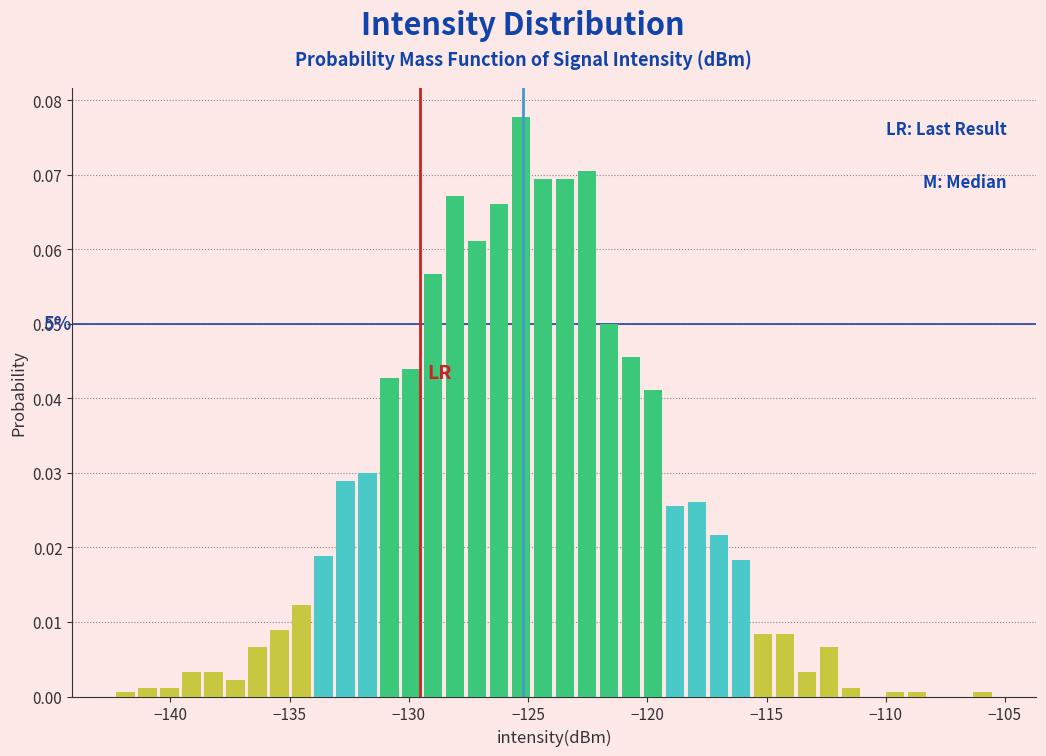

Around what value on the x-axis is the tallest bar? Give the approximate position of its centre, as read against the axis.

-125.5